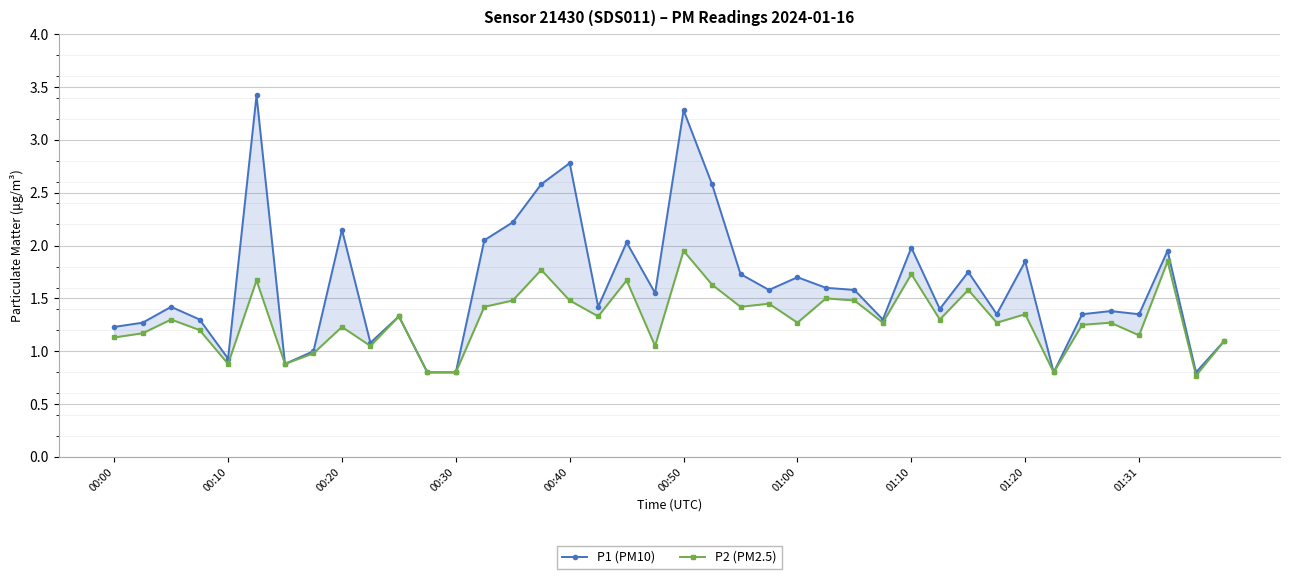

How many values in the P2 (PM2.5) series are below 1?

7